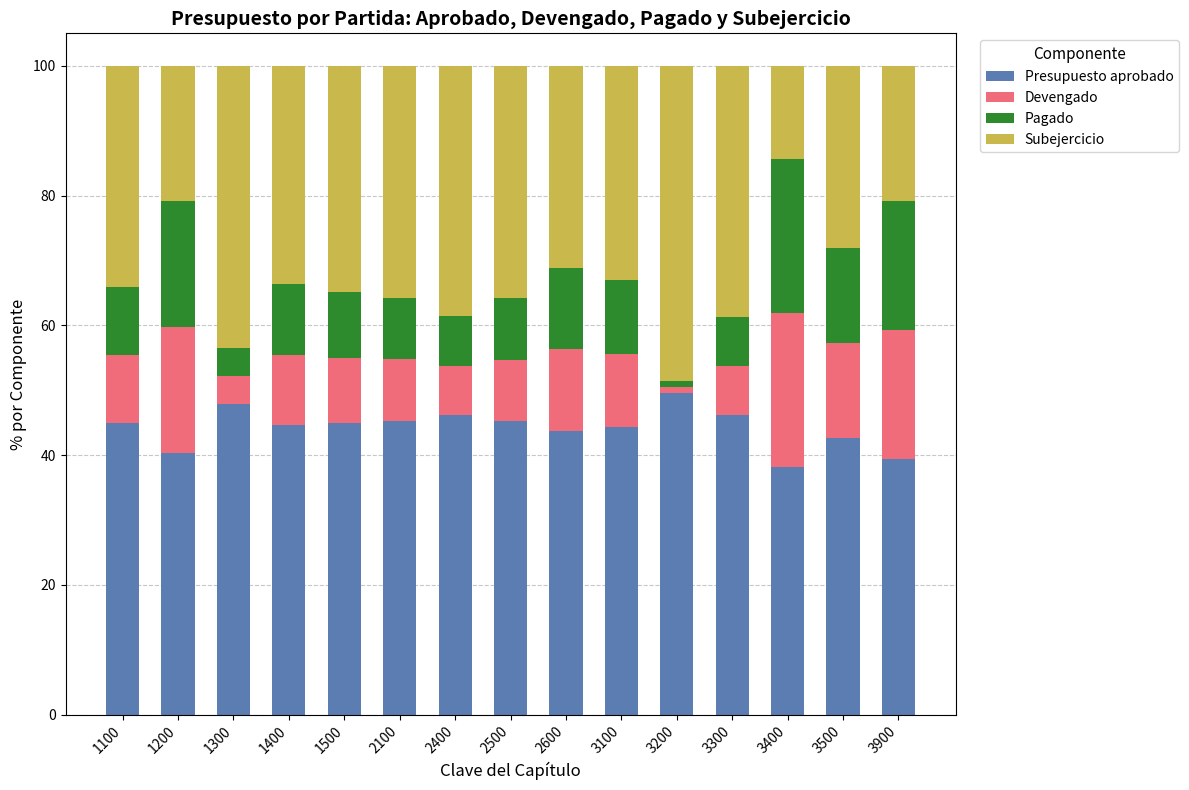

What is the minimum value for Presupuesto aprobado?

38.1